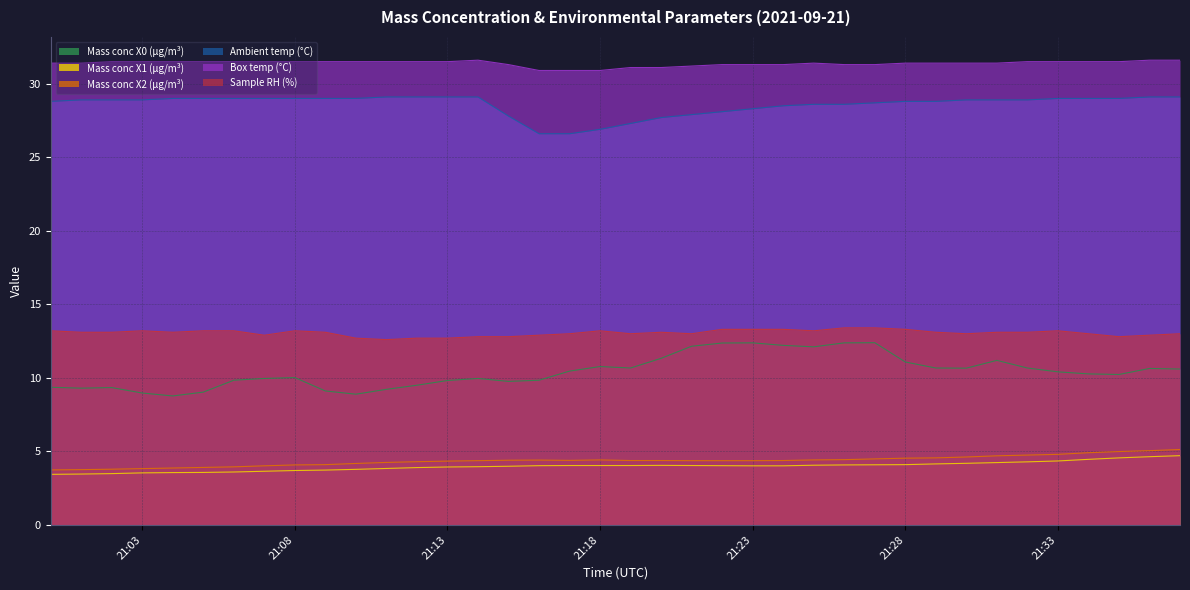

At 2021-09-21 21:27:00, list the series in order from largest to smallest.

Box temp (°C), Ambient temp (°C), Sample RH (%), Mass conc X0 (μg/m³), Mass conc X2 (μg/m³), Mass conc X1 (μg/m³)